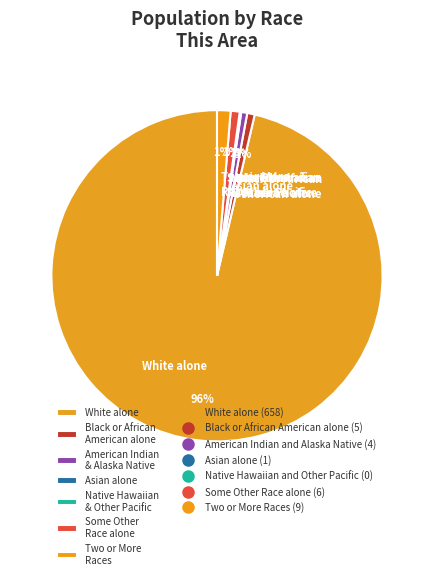

The Black or African American alone slice represents 10% of the pie. True or false?

False